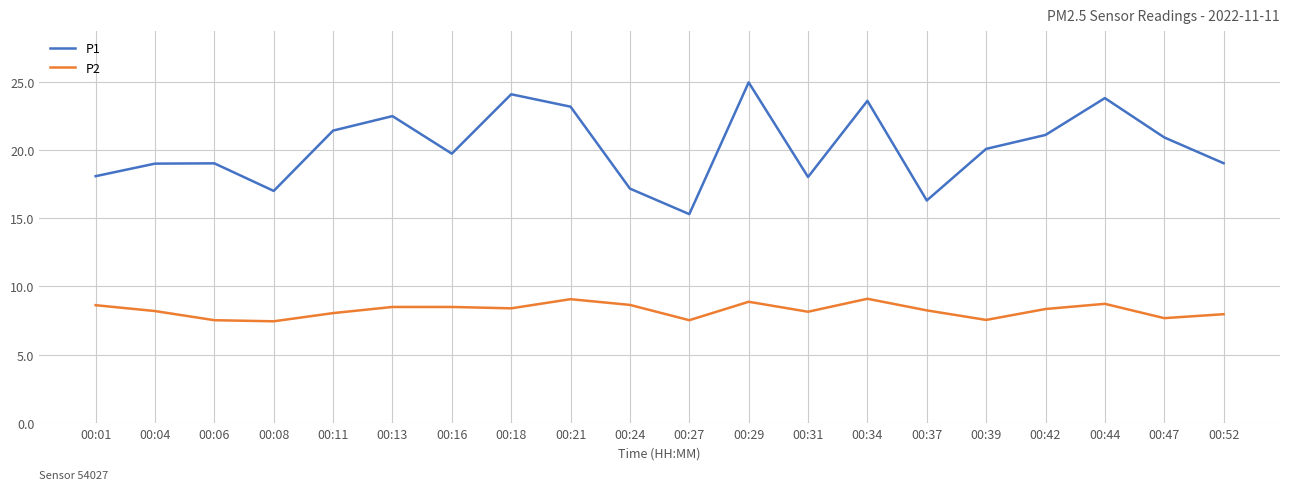

What is the total value across all series at 00:52?

27.0